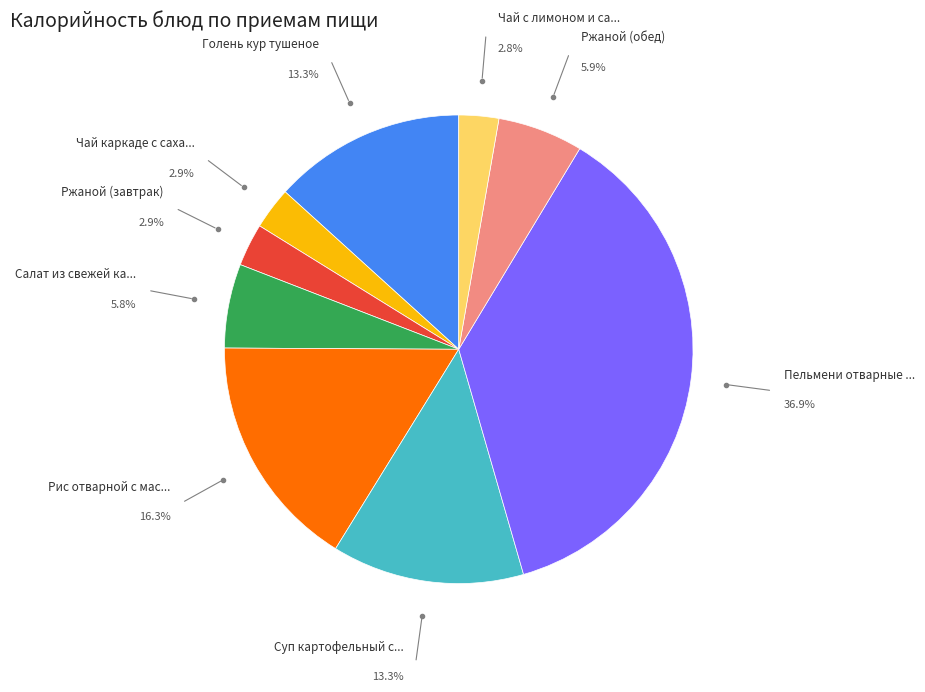

Does any single category account for the majority?

No